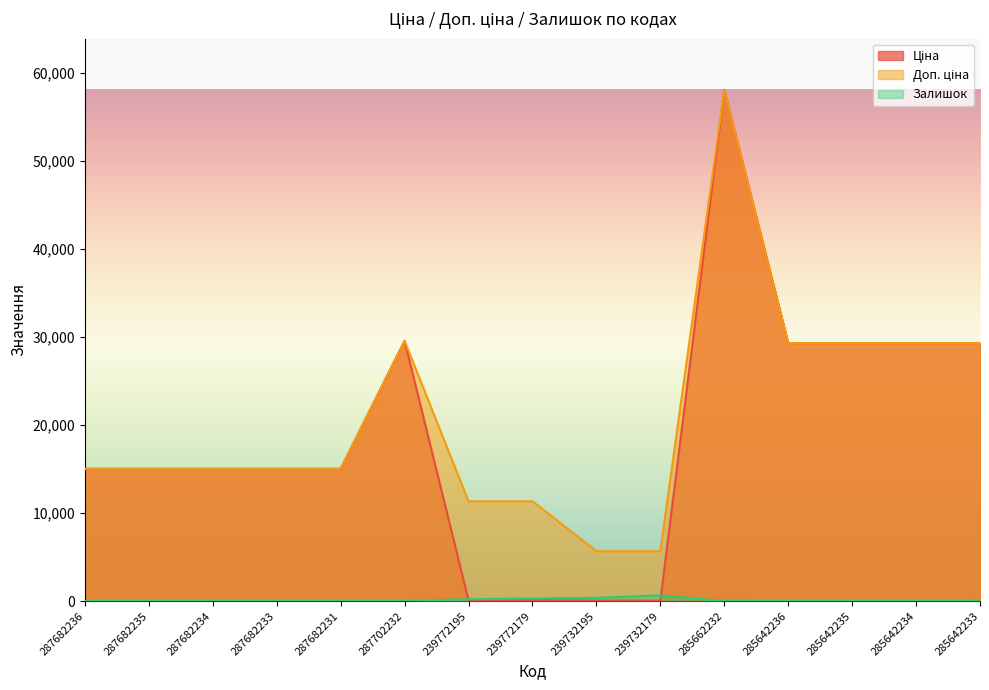

How many values in the Ціна series are below 15019?

4